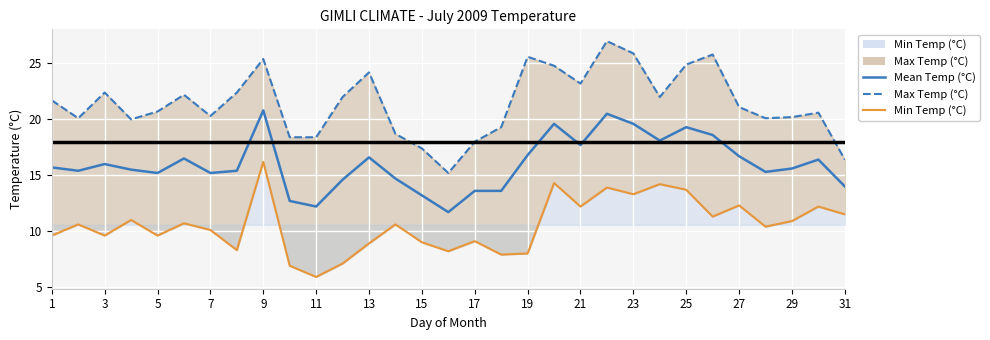

List the series in order of their peak value, lowest first.

Min Temp line, Mean Temp (°C), Max Temp dashed